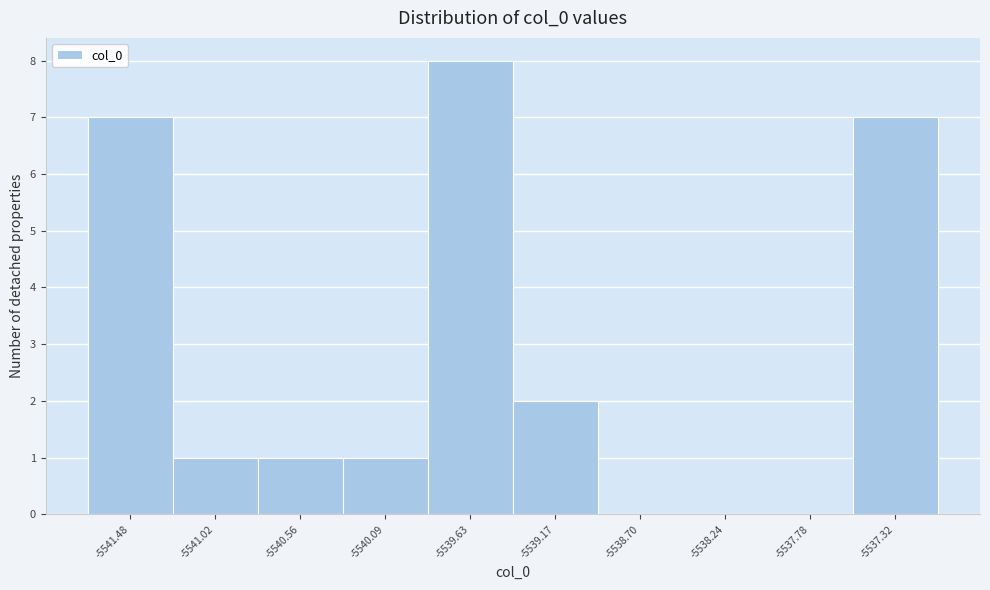

Reading left to right, list every bar in this chart as the range it spans on the x-axis followed by its height. Neither the bar edges nor the heights are printed on the chart, so give them approximately, as read against the axes.

-5541.70 to -5541.25: 7
-5541.25 to -5540.80: 1
-5540.80 to -5540.30: 1
-5540.30 to -5539.85: 1
-5539.85 to -5539.40: 8
-5539.40 to -5538.95: 2
-5538.95 to -5538.45: 0
-5538.45 to -5538.00: 0
-5538.00 to -5537.55: 0
-5537.55 to -5537.10: 7